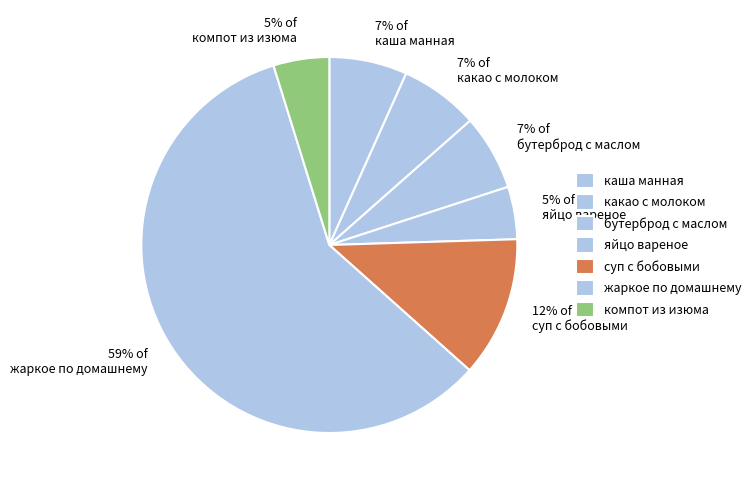

True or false: 7% of какао с молоком accounts for 21% of the total.

False